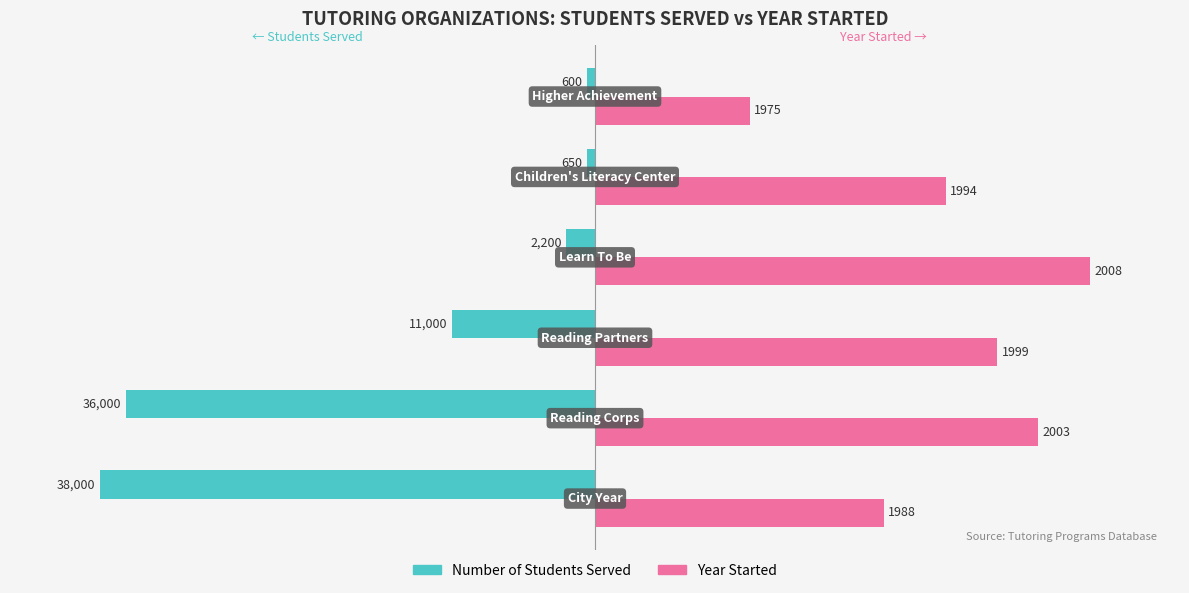

What are all the series names shown in the legend?

Number of Students Served, Year Started